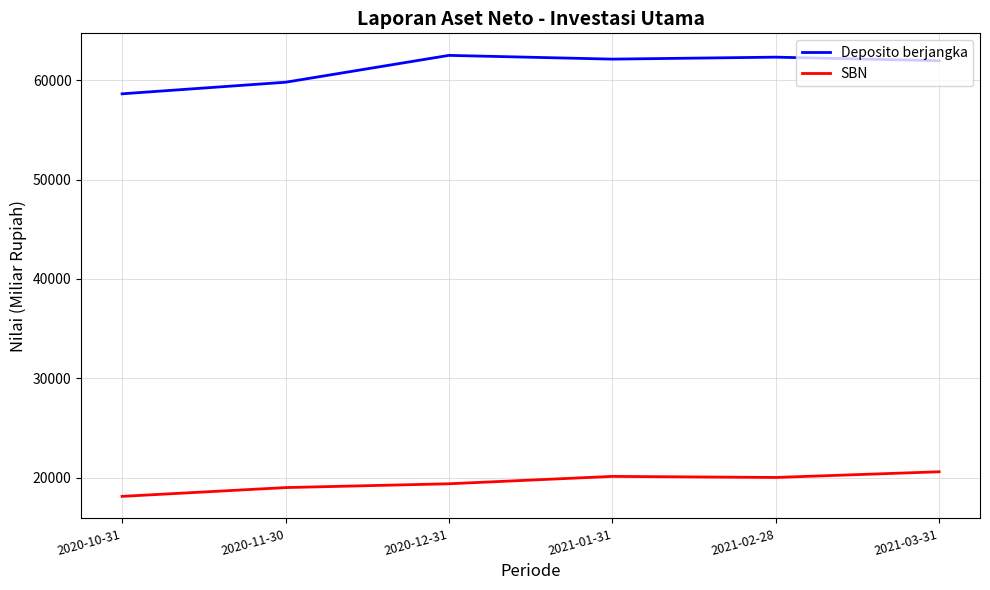

Rank the series by their maximum value, from lowest to highest.

SBN, Deposito berjangka